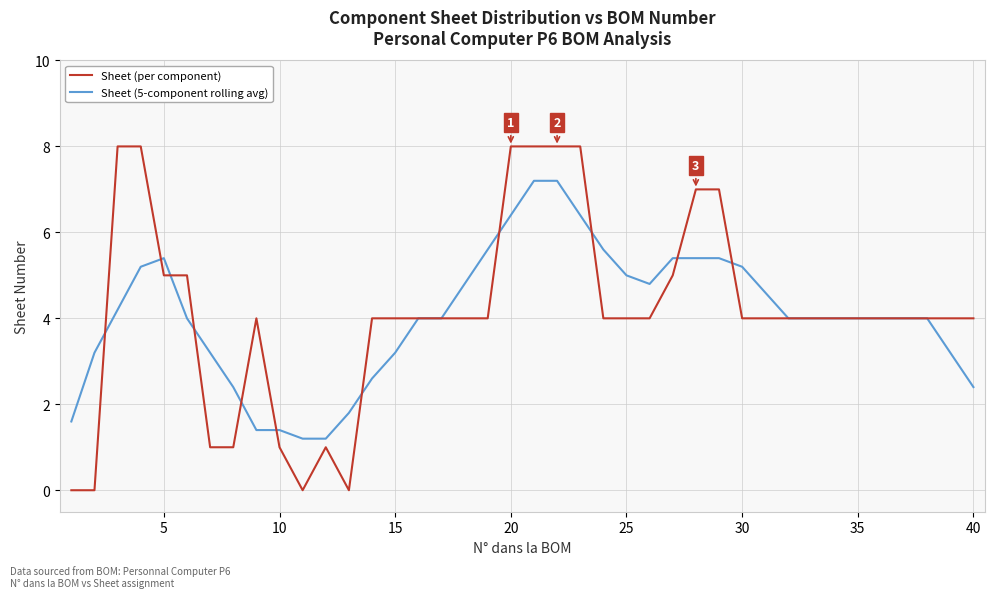

Rank the series by their maximum value, from highest to lowest.

Sheet (per component), Sheet (5-component rolling avg)